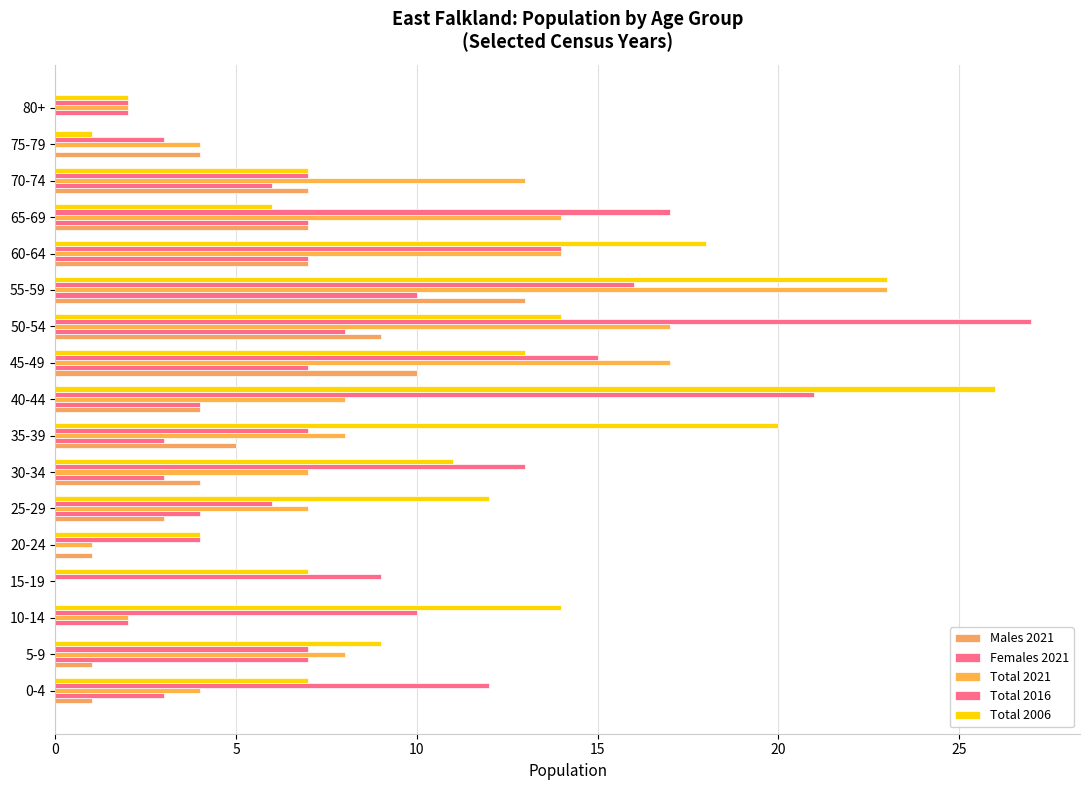

How many series are shown in this chart?

5